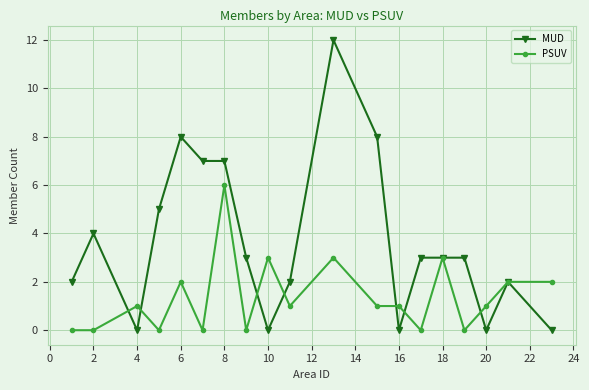

How many lines are shown in the chart?

2